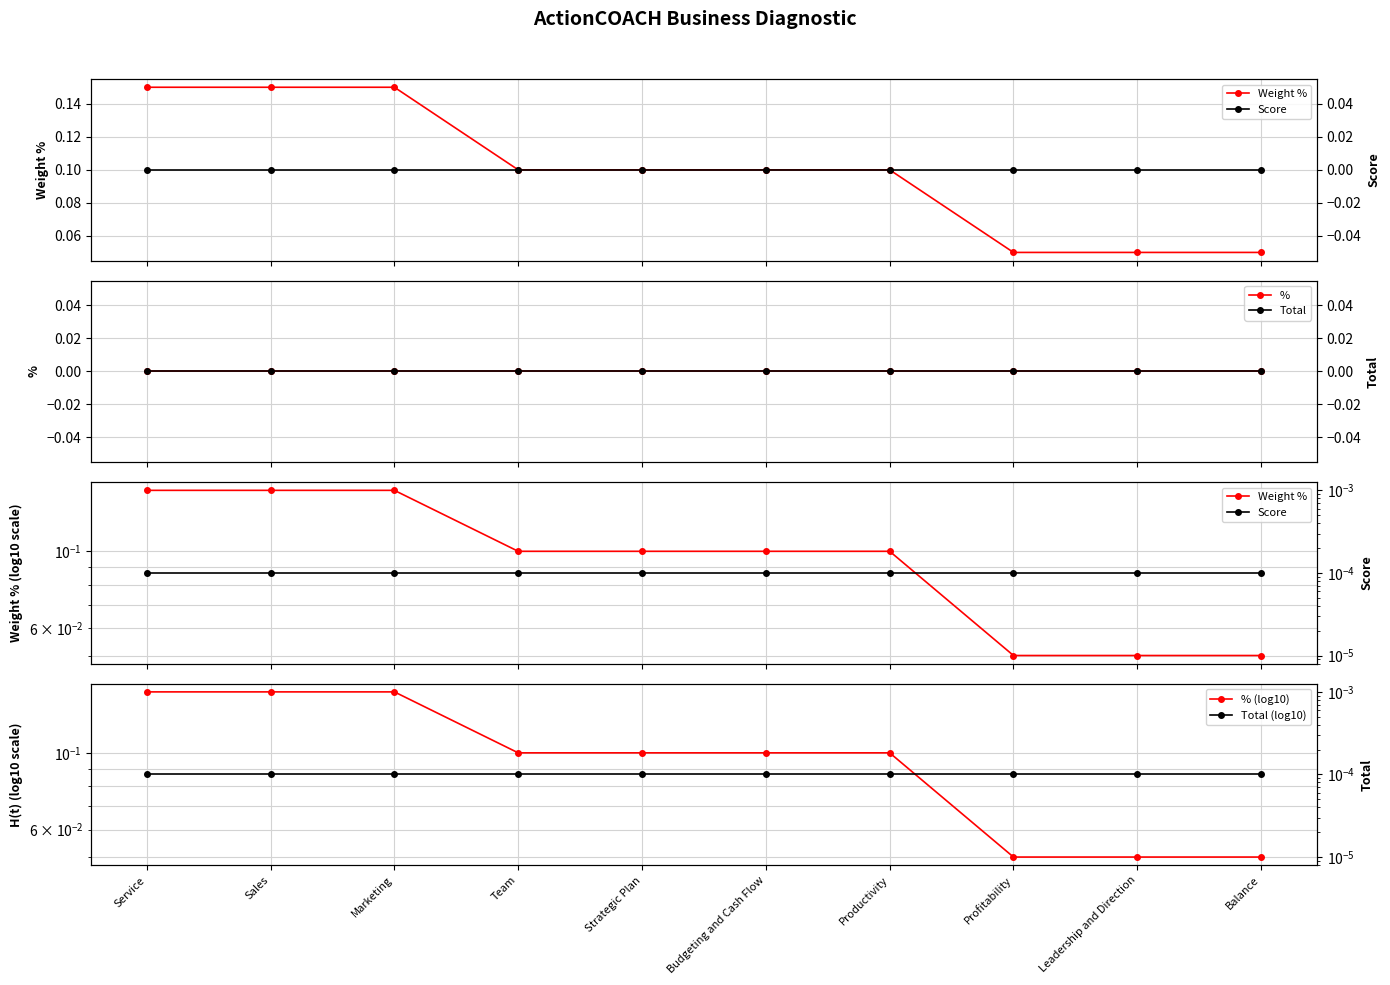

The Total (log10) series shows 0.0 at Marketing. True or false?

True